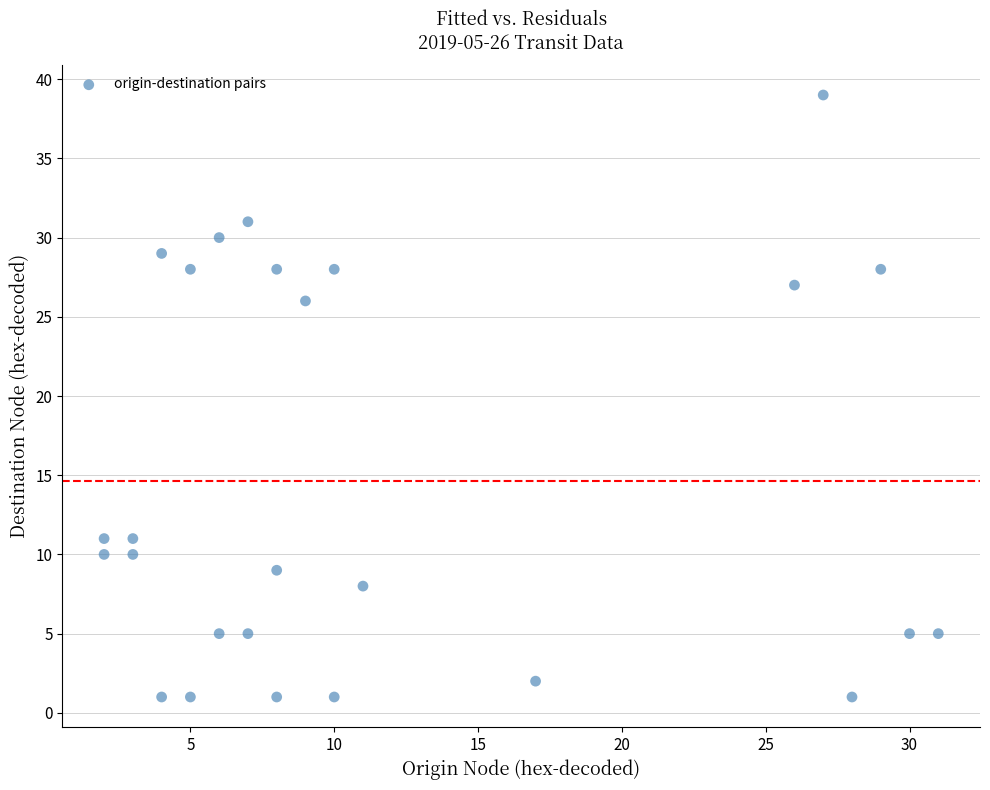

What is the range of Y values (max minus min)?

38